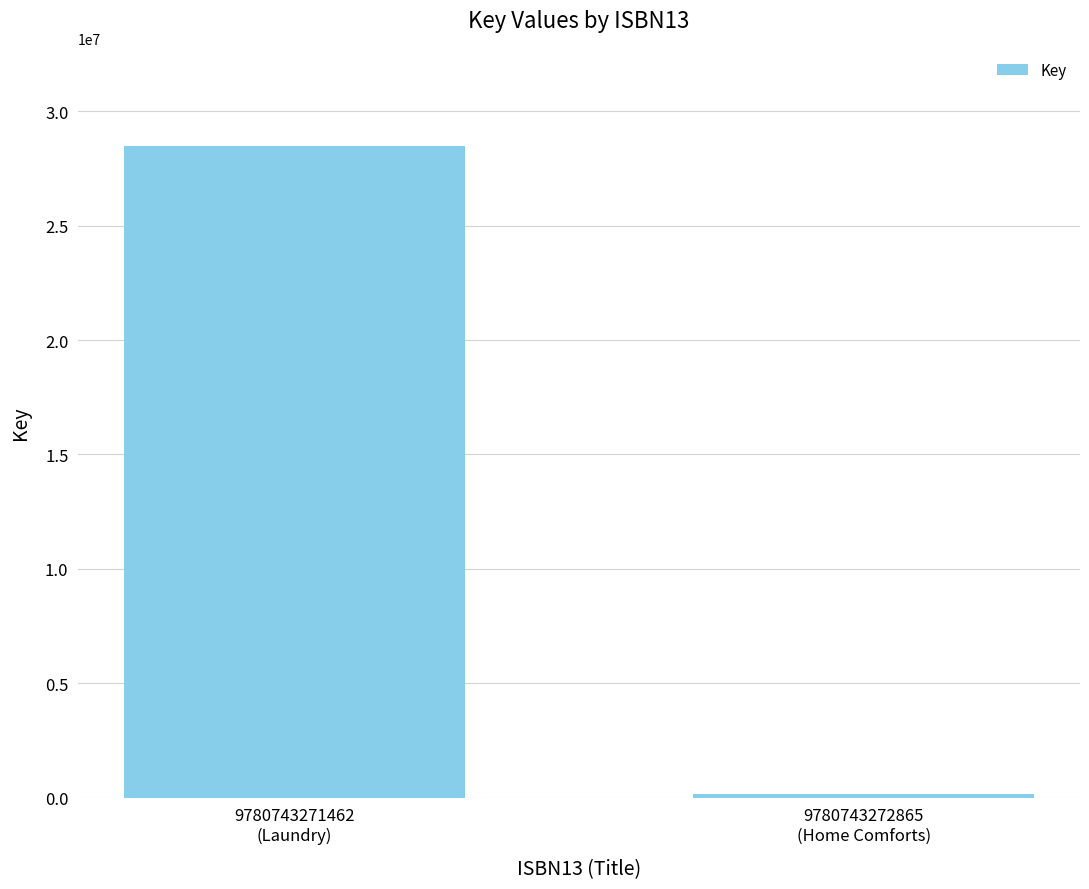

What is the difference between the maximum and minimum values?

28341630